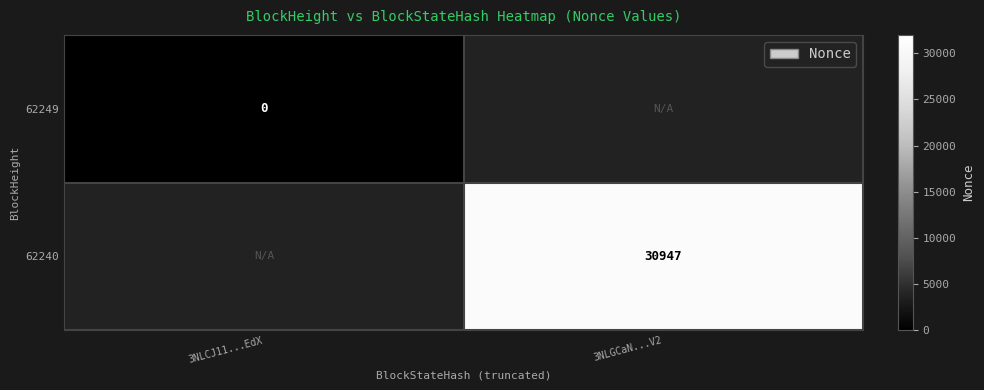

At which category is the sum across all series the highest?

3NLGCaN...V2